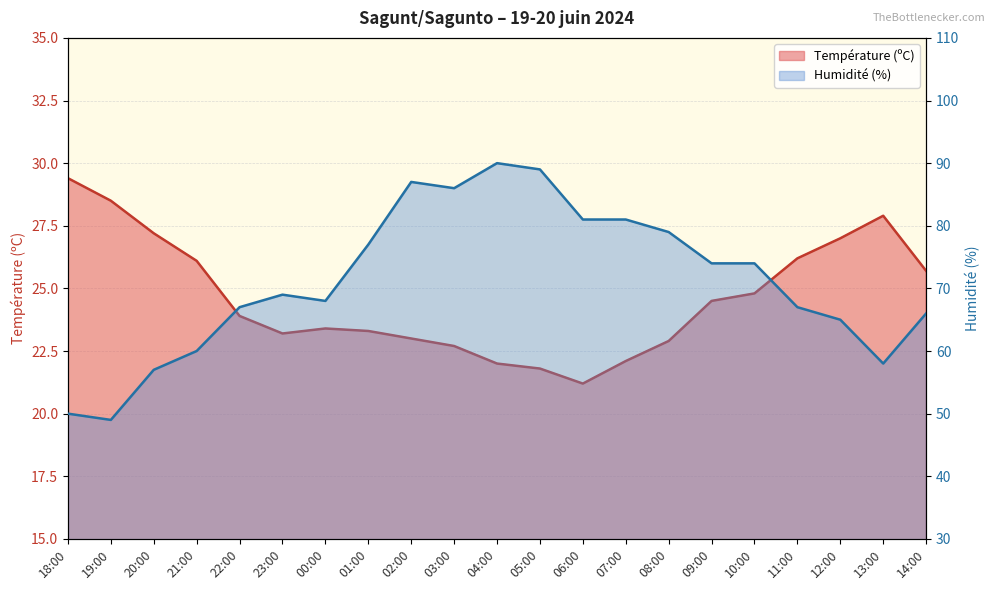

True or false: Humidité (%) and Température (ºC) cross at least once.

False